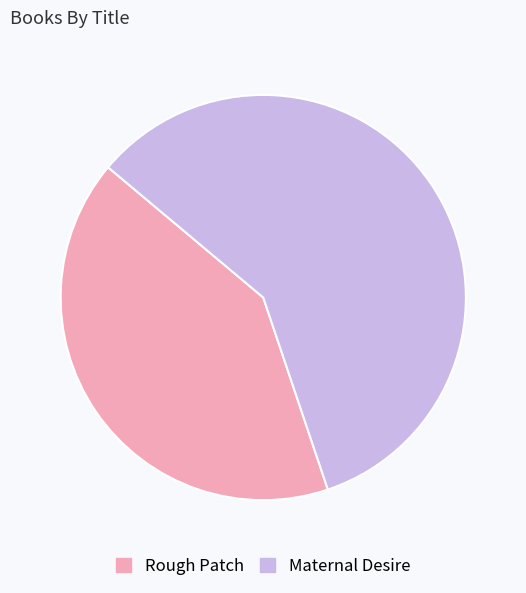

Approximately how many times larger is the value at Maternal Desire compared to Rough Patch?

1.4